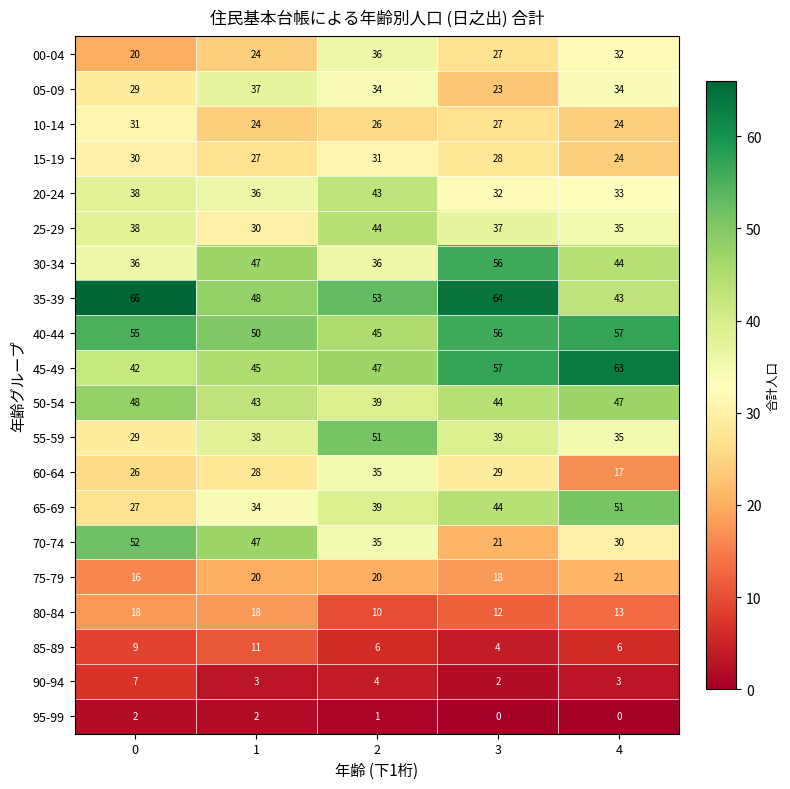

What is the difference between the 65-69 values at 0 and 1?

7